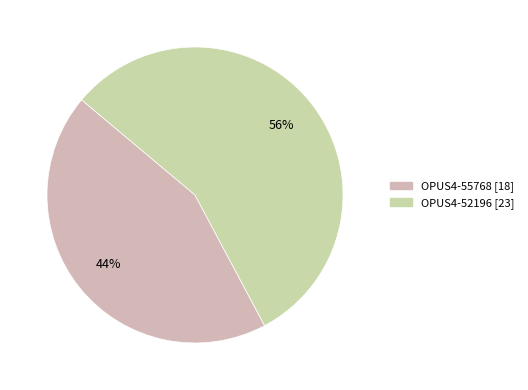

Is there a majority slice in this chart?

Yes